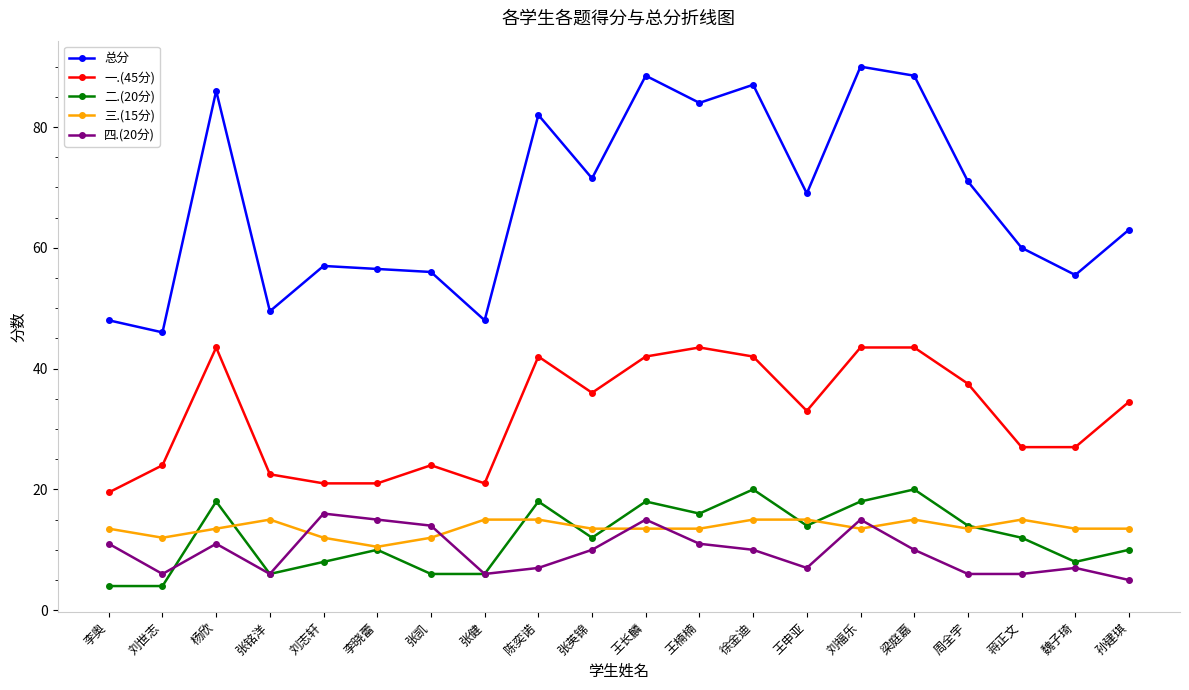

Reading left to right, list all the values displayed in this chart.

总分: 48.0	46.0	86.0	49.5	57.0	56.5	56.0	48.0	82.0	71.5	88.5	84.0	87.0	69.0	90.0	88.5	71.0	60.0	55.5	63.0
一.(45分): 19.5	24.0	43.5	22.5	21.0	21.0	24.0	21.0	42.0	36.0	42.0	43.5	42.0	33.0	43.5	43.5	37.5	27.0	27.0	34.5
二.(20分): 4.0	4.0	18.0	6.0	8.0	10.0	6.0	6.0	18.0	12.0	18.0	16.0	20.0	14.0	18.0	20.0	14.0	12.0	8.0	10.0
三.(15分): 13.5	12.0	13.5	15.0	12.0	10.5	12.0	15.0	15.0	13.5	13.5	13.5	15.0	15.0	13.5	15.0	13.5	15.0	13.5	13.5
四.(20分): 11.0	6.0	11.0	6.0	16.0	15.0	14.0	6.0	7.0	10.0	15.0	11.0	10.0	7.0	15.0	10.0	6.0	6.0	7.0	5.0